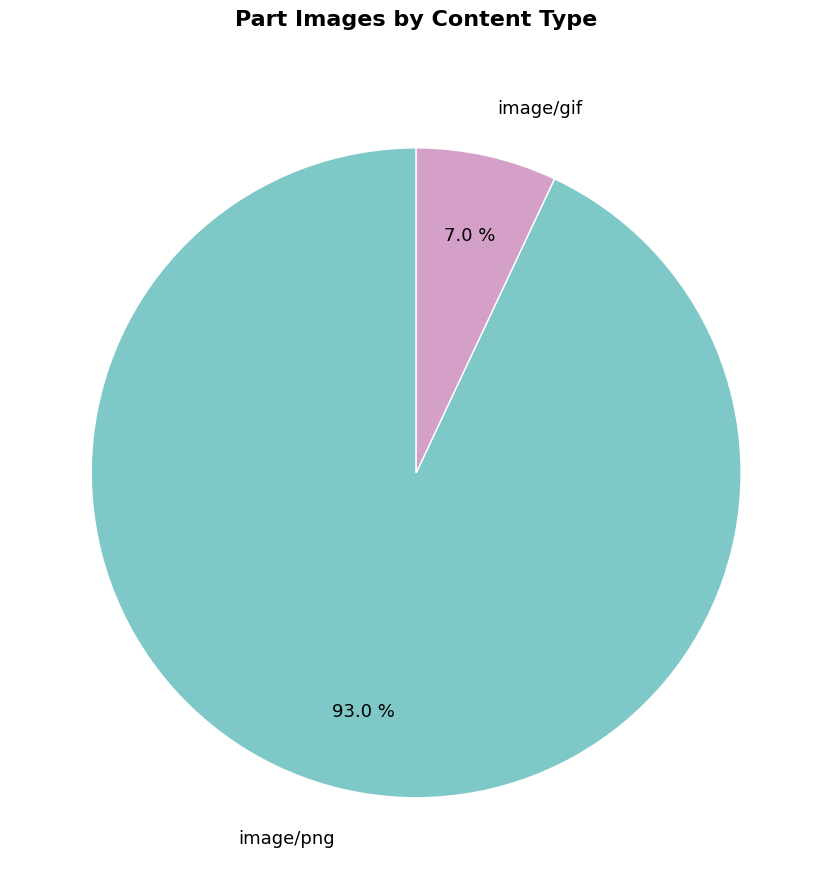

Is there a majority slice in this chart?

Yes